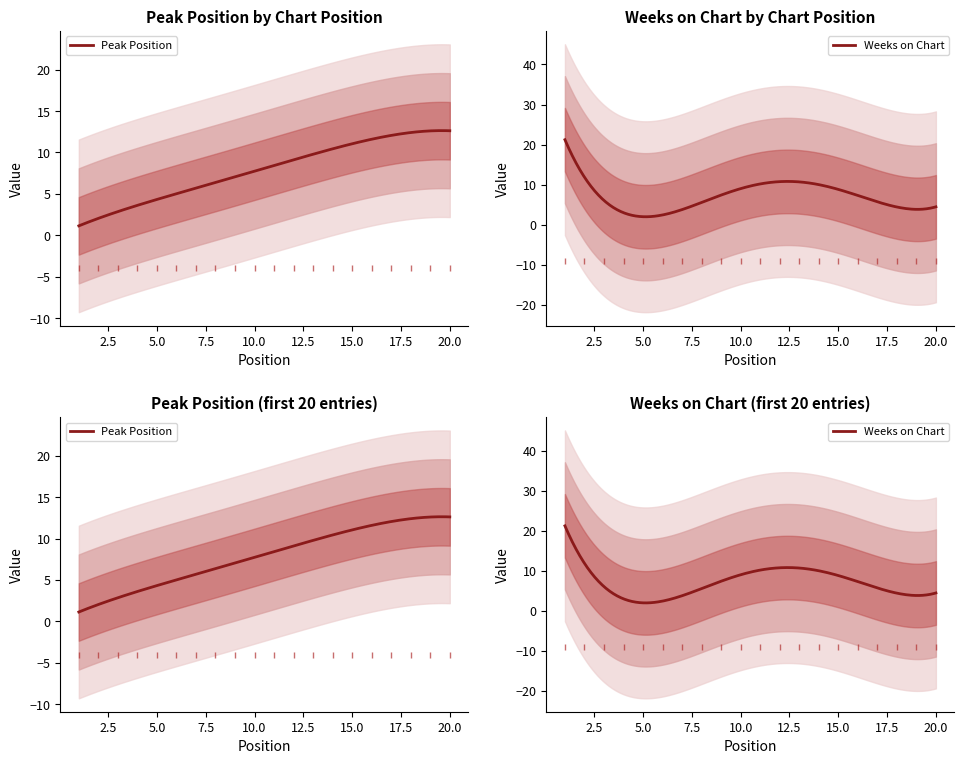

List the series in order of their peak value, highest first.

Weeks on Chart, Peak Position